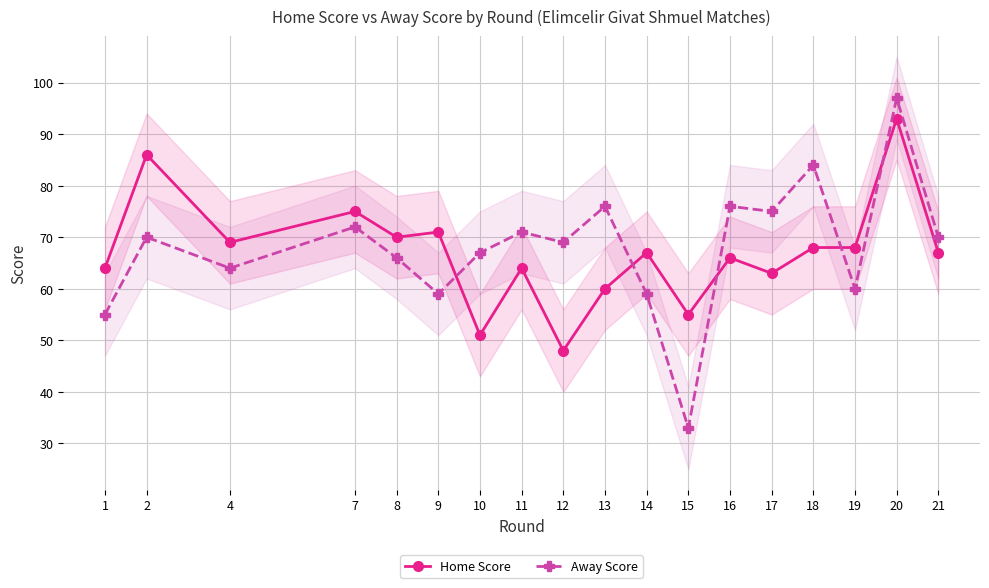

Does the chart display data point markers on the line(s)?

Yes